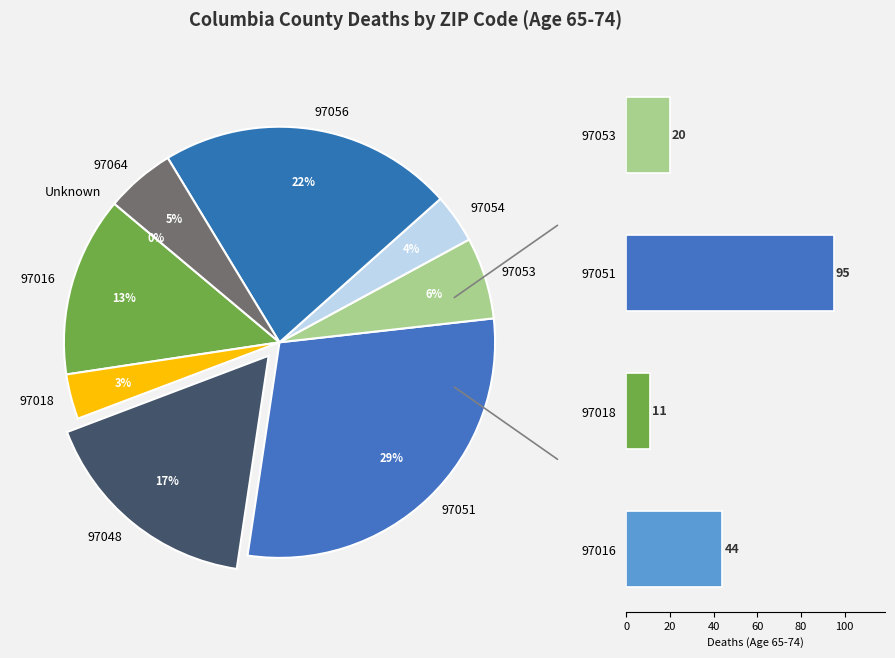

Which has a higher value, Unknown or 97016?

97016